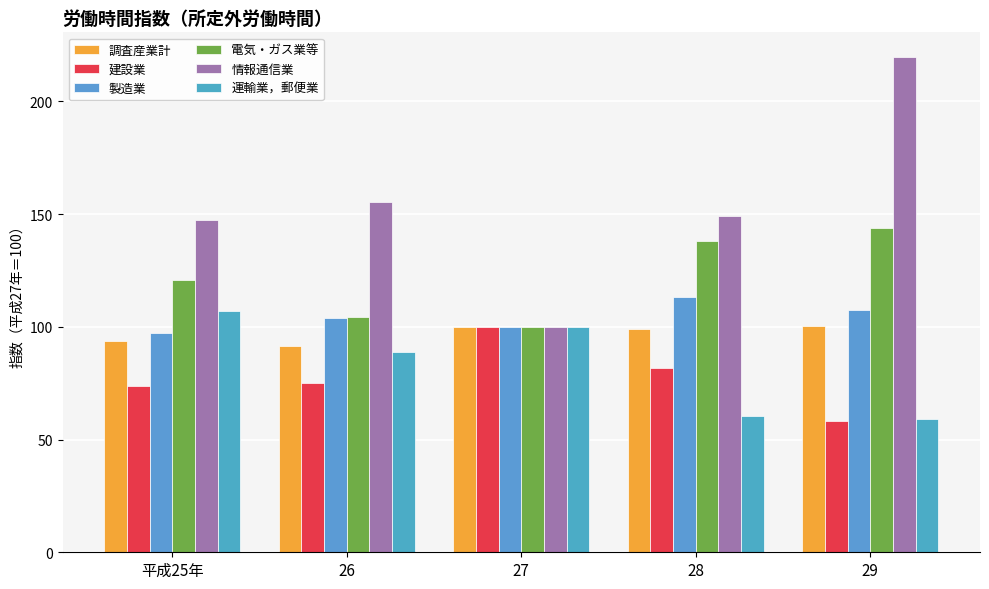

The 調査産業計 series shows 39.3 at 28. True or false?

False